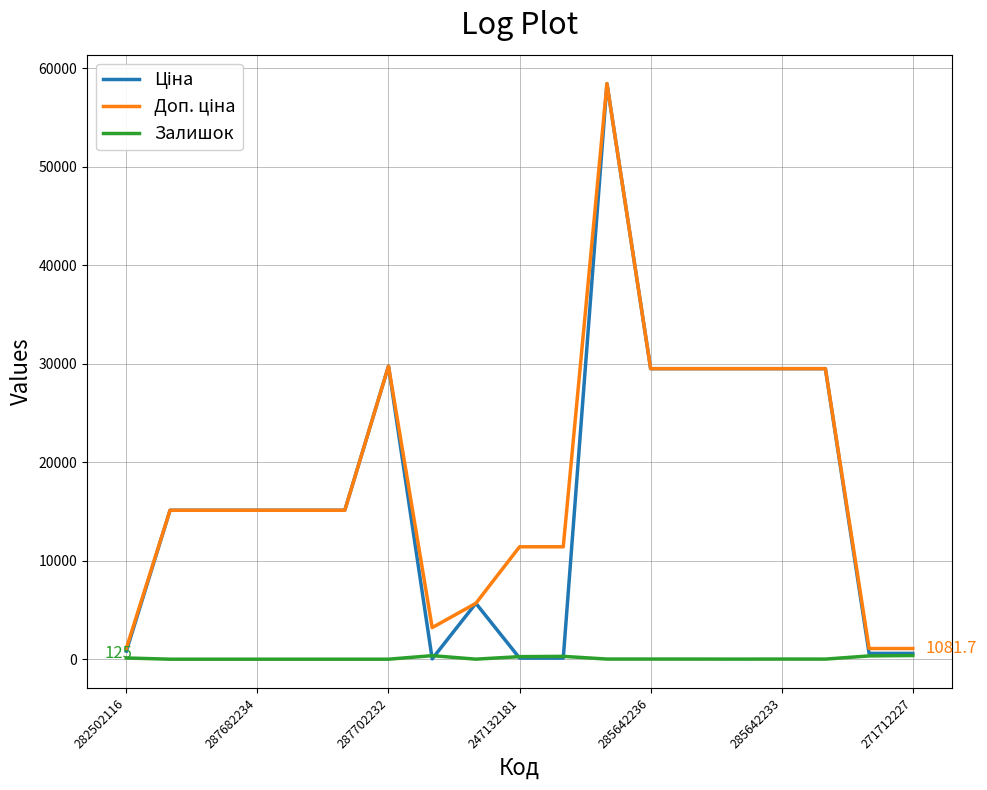

Does the chart have visible grid lines?

Yes